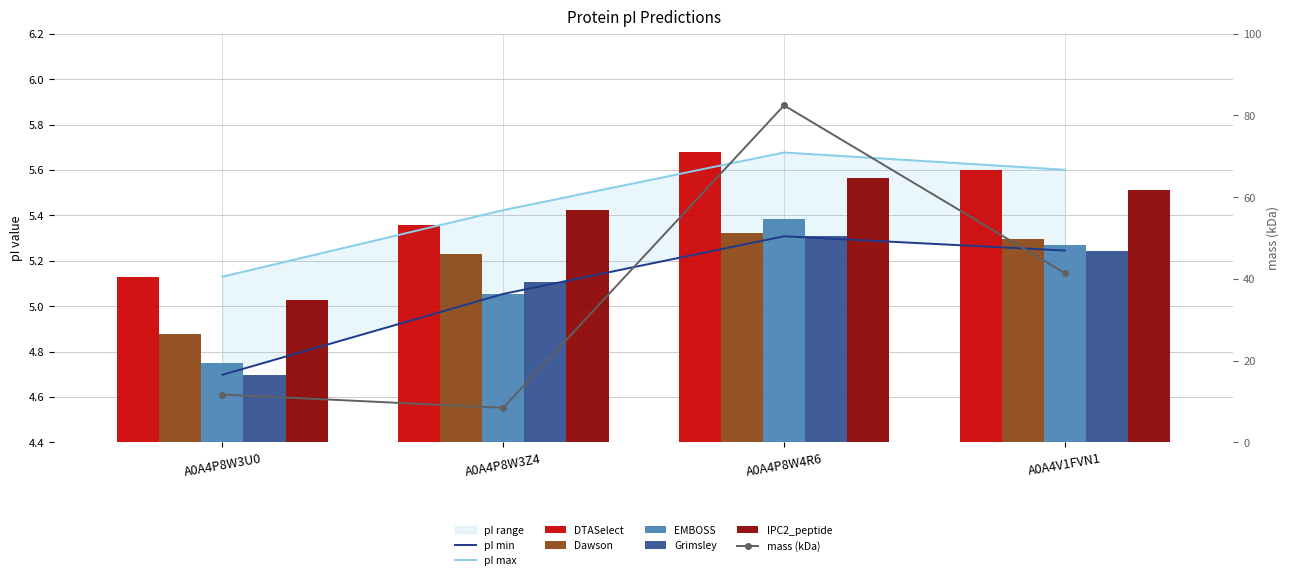

What is the difference between the maximum and minimum values in the DTASelect series?

0.5